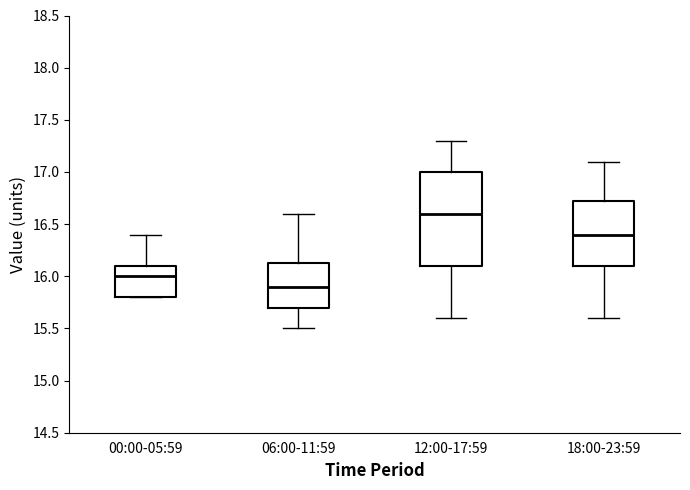

Reading left to right, read every box against the y-axis: the position of its median line, the range the box covers, and the ends of its whiskers. The values are not printed on the chart, so give them approximately, as read against the axis.

00:00-05:59: median 16.00, box 15.80 to 16.10, whiskers 15.80 to 16.40
06:00-11:59: median 15.90, box 15.70 to 16.15, whiskers 15.50 to 16.60
12:00-17:59: median 16.60, box 16.10 to 17.00, whiskers 15.60 to 17.30
18:00-23:59: median 16.40, box 16.10 to 16.75, whiskers 15.60 to 17.10